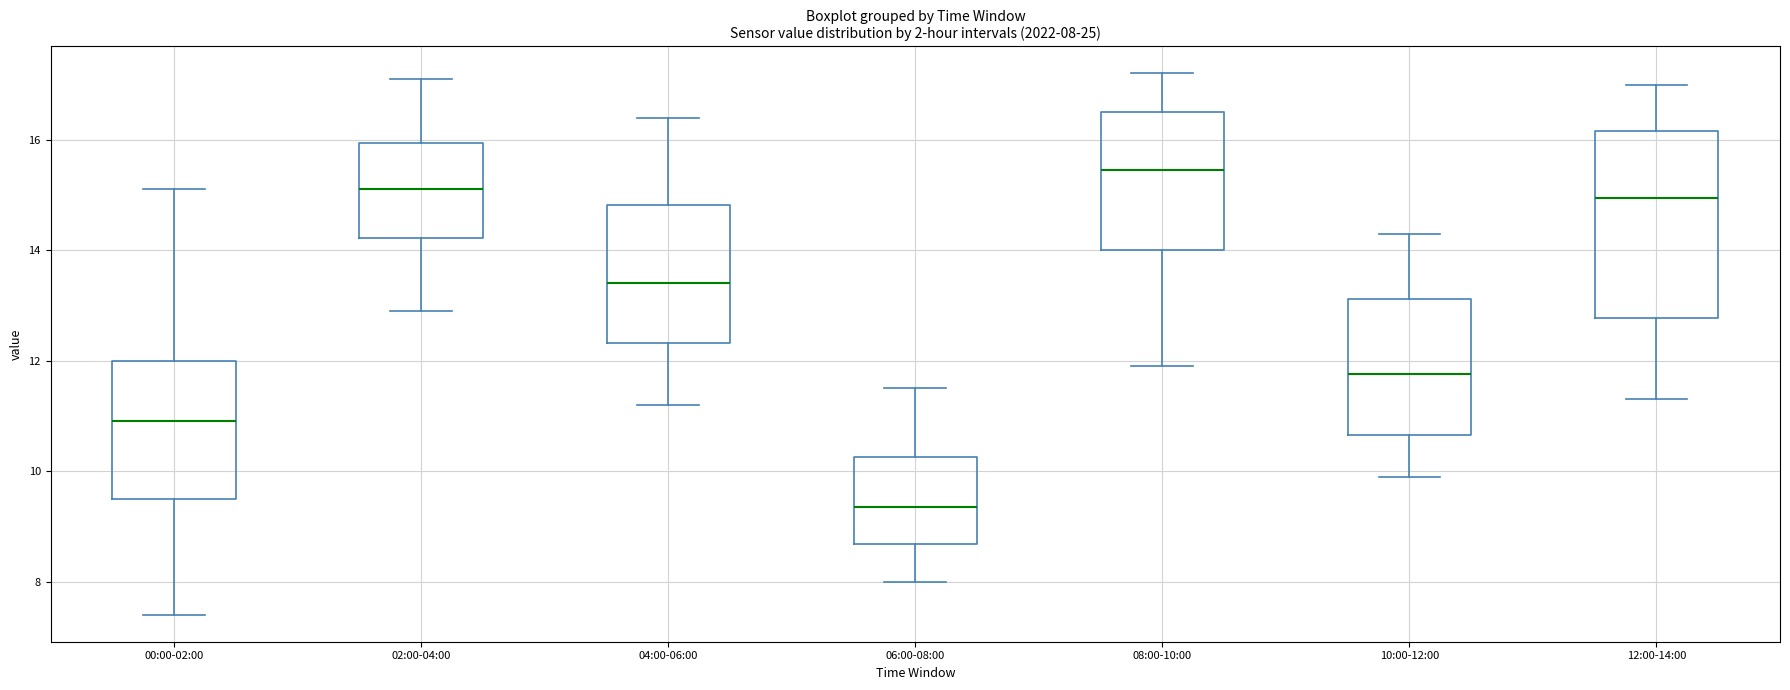

Comparing the boxes themselves (not the whiskers), which one is the tallest?

12:00-14:00